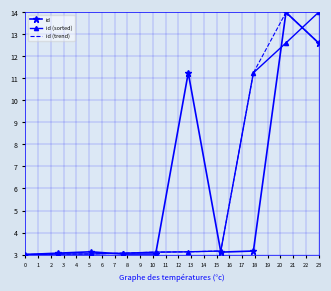

What is the maximum value shown in the chart?

14.0